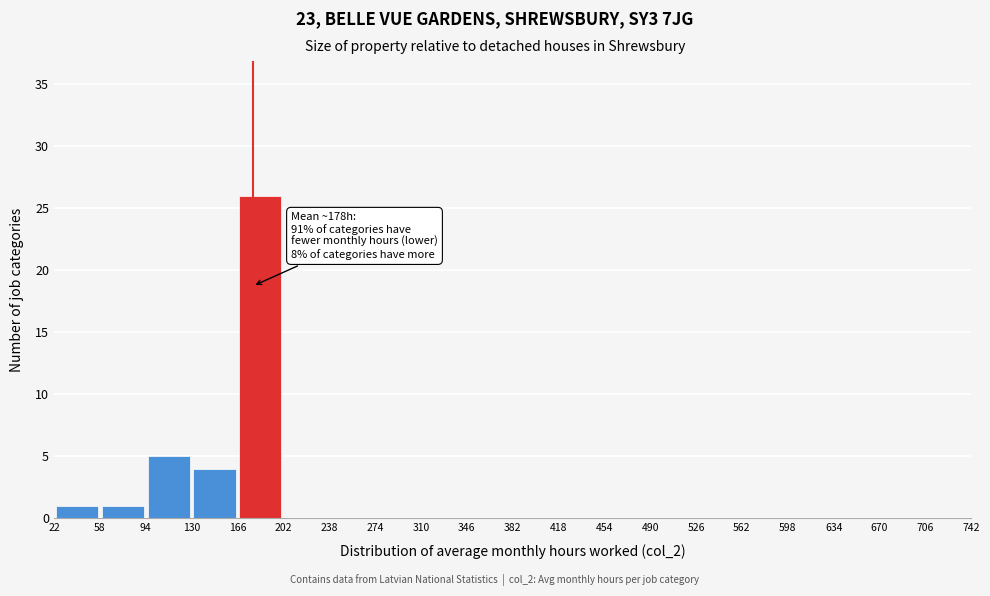

Over which range of the x-axis is the bar tallest?

166 to 202